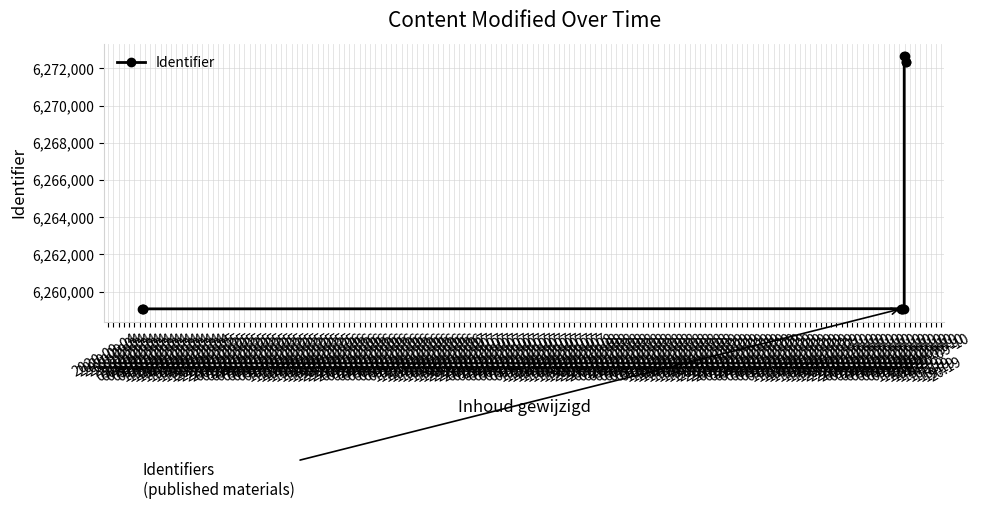

What is the maximum value shown in the chart?

6272652